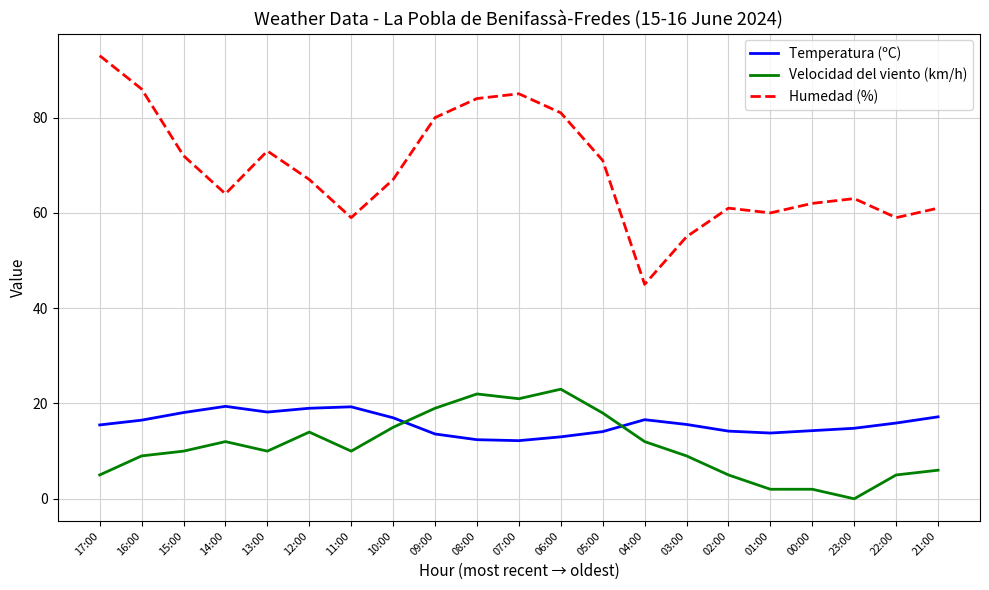

What is the total value across all series at 23:00?

77.8